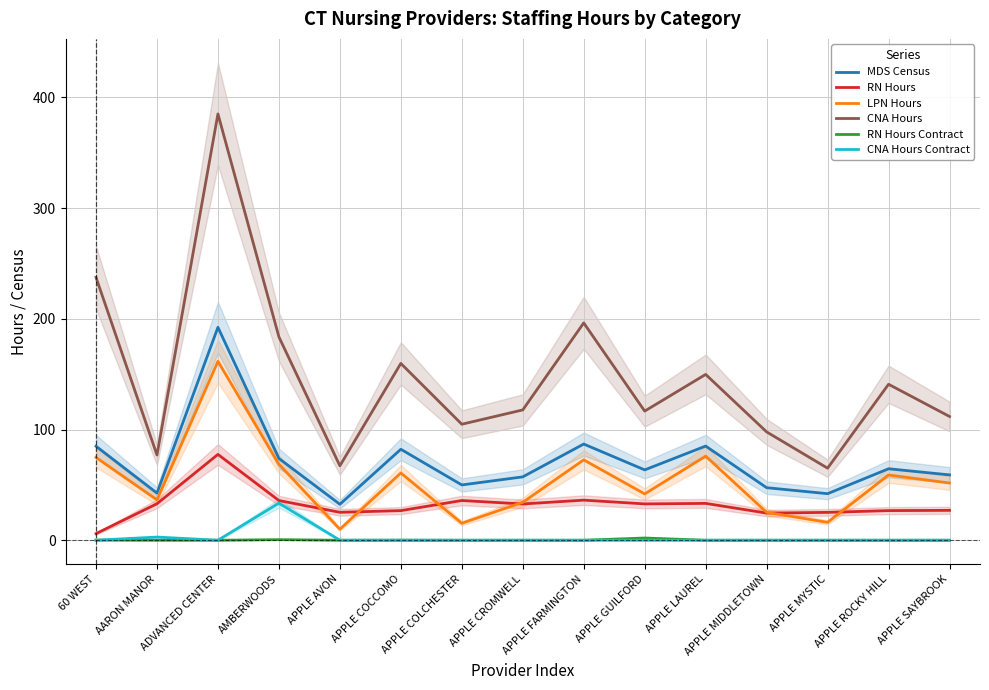

Where do LPN Hours and RN Hours first cross each other?

AMBERWOODS and APPLE AVON